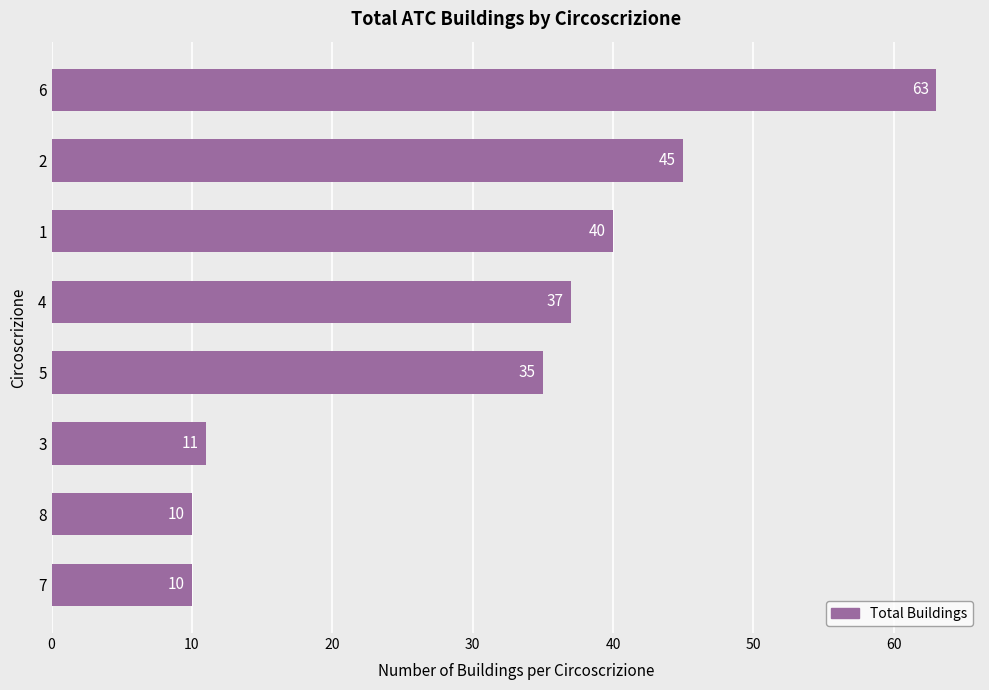

Reading bottom to top, what are all the values shown in this chart?

10	10	11	35	37	40	45	63